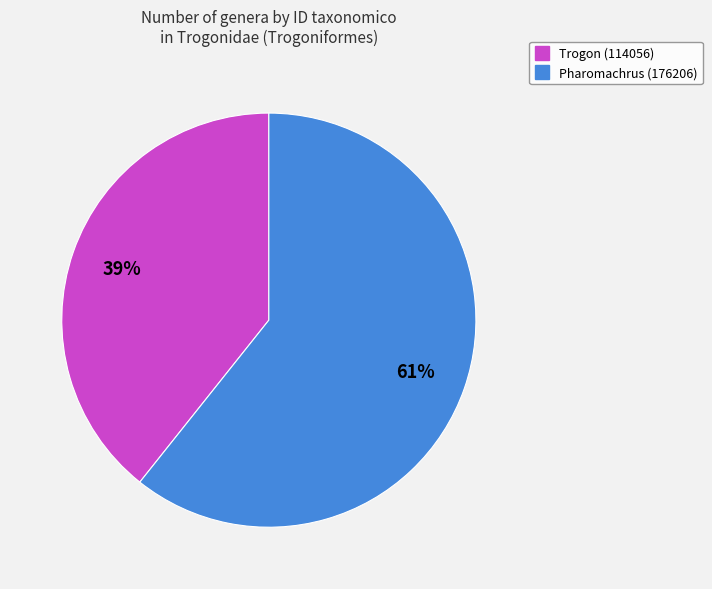

To the nearest percent, what is the average slice percentage?

50%